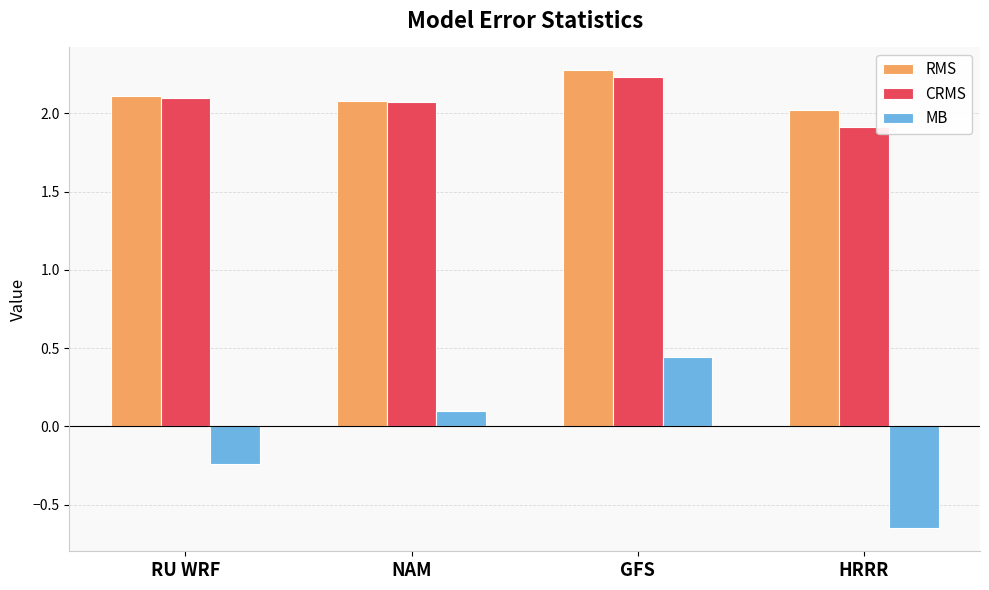

What is the maximum value shown in the chart?

2.3